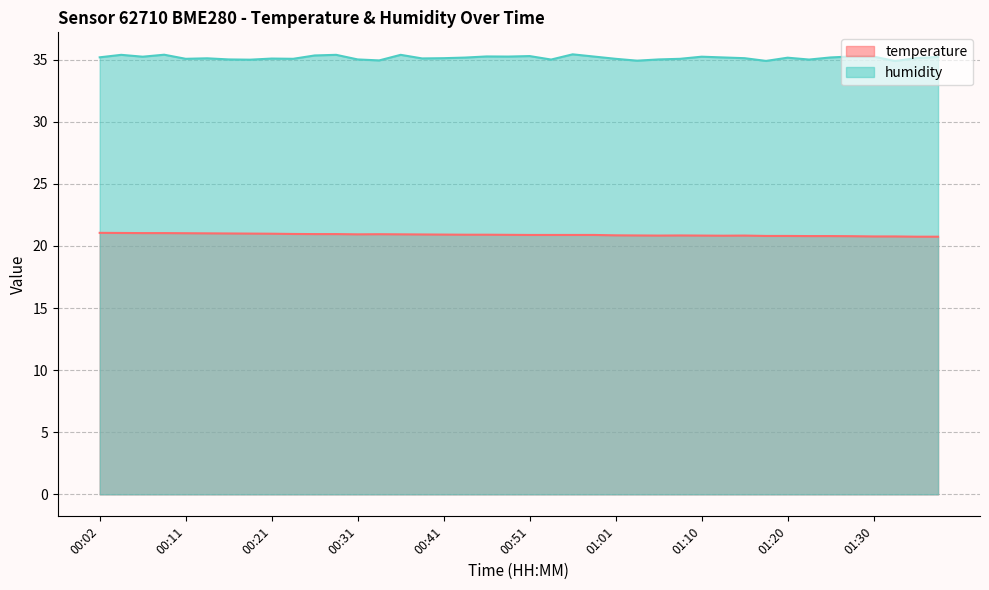

What position from the left is 00:16?

7